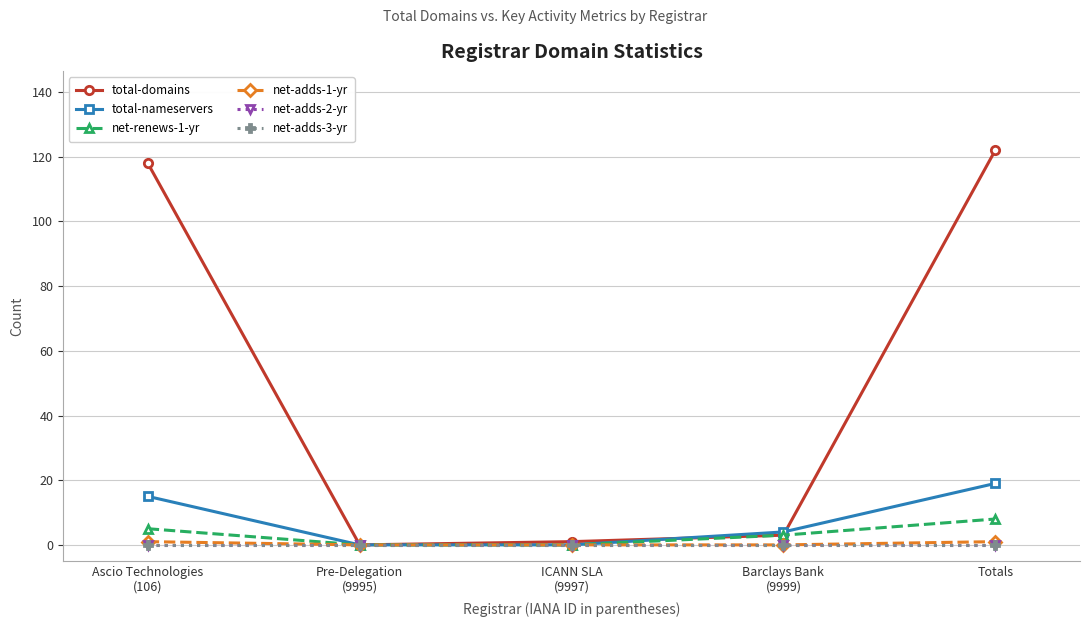

Which label corresponds to the largest value in the chart?

Totals